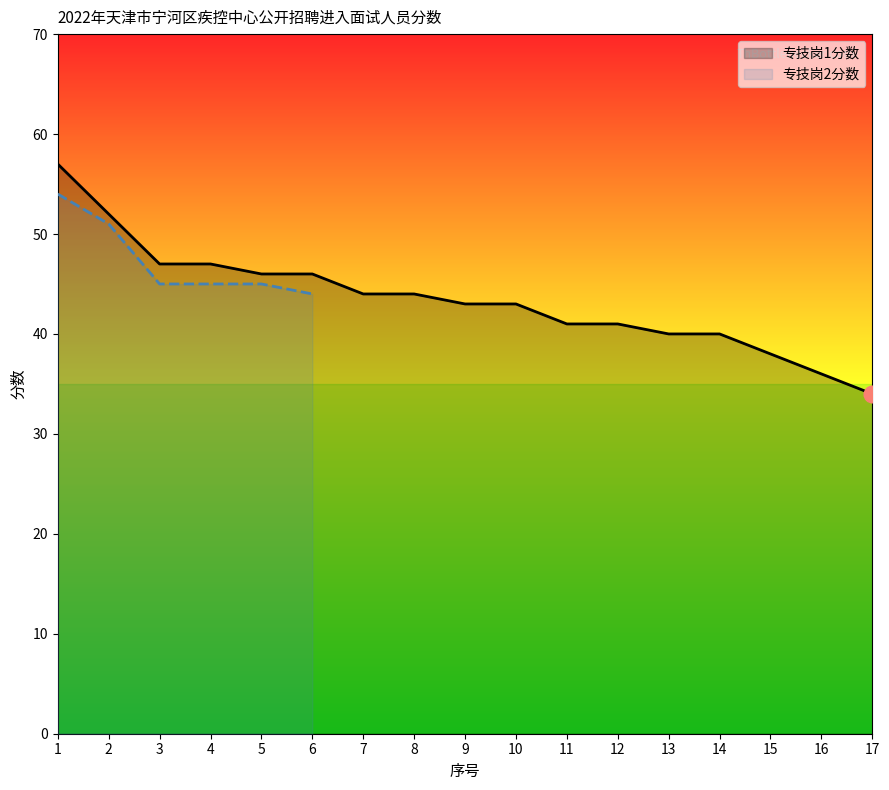

The value at 6 is 46. True or false?

True